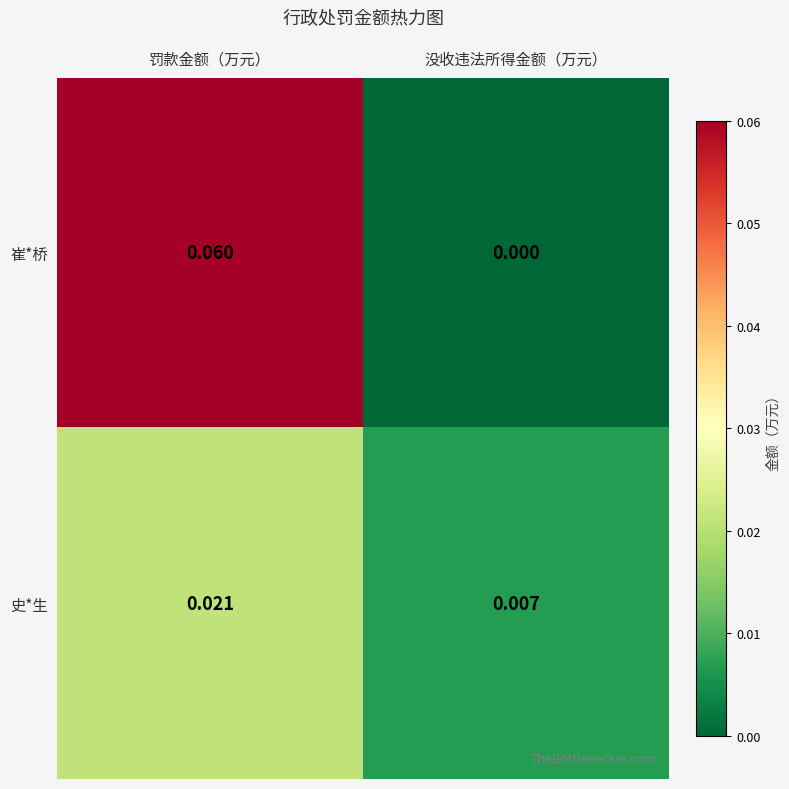

Rank the series by their maximum value, from lowest to highest.

史*生, 崔*桥